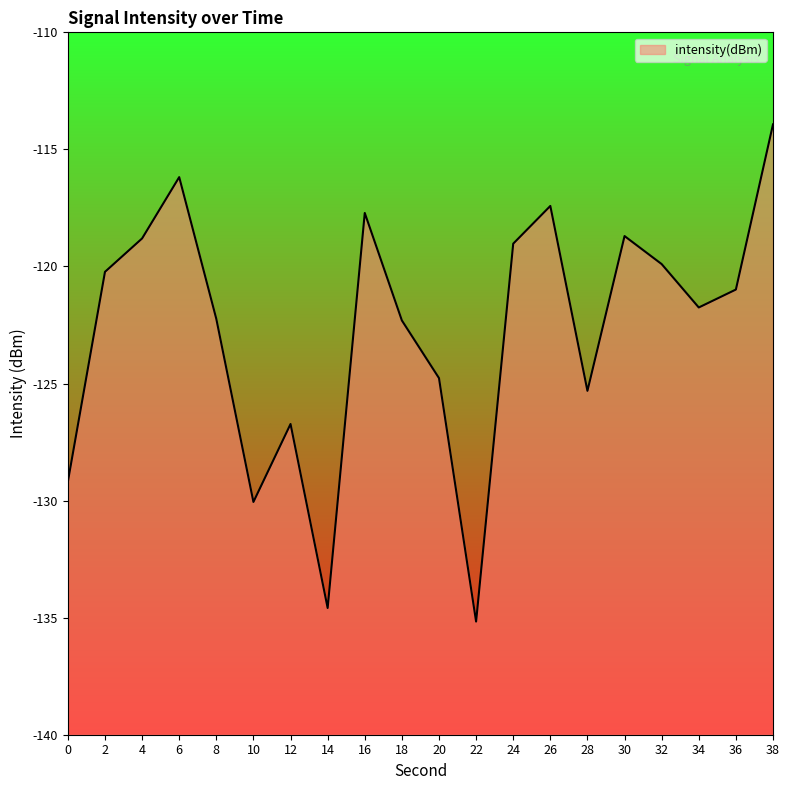

The chart shows a value of -117.7 at 16. True or false?

True